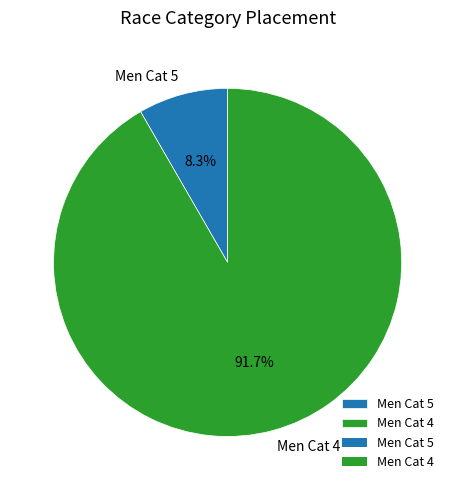

Which slice is the smallest?

Men Cat 5